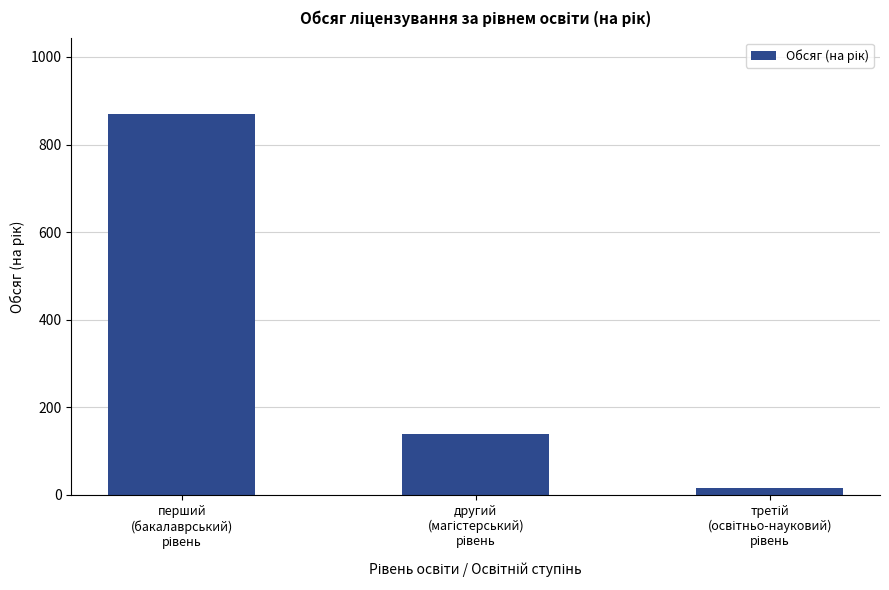

What is the greatest value displayed?

870